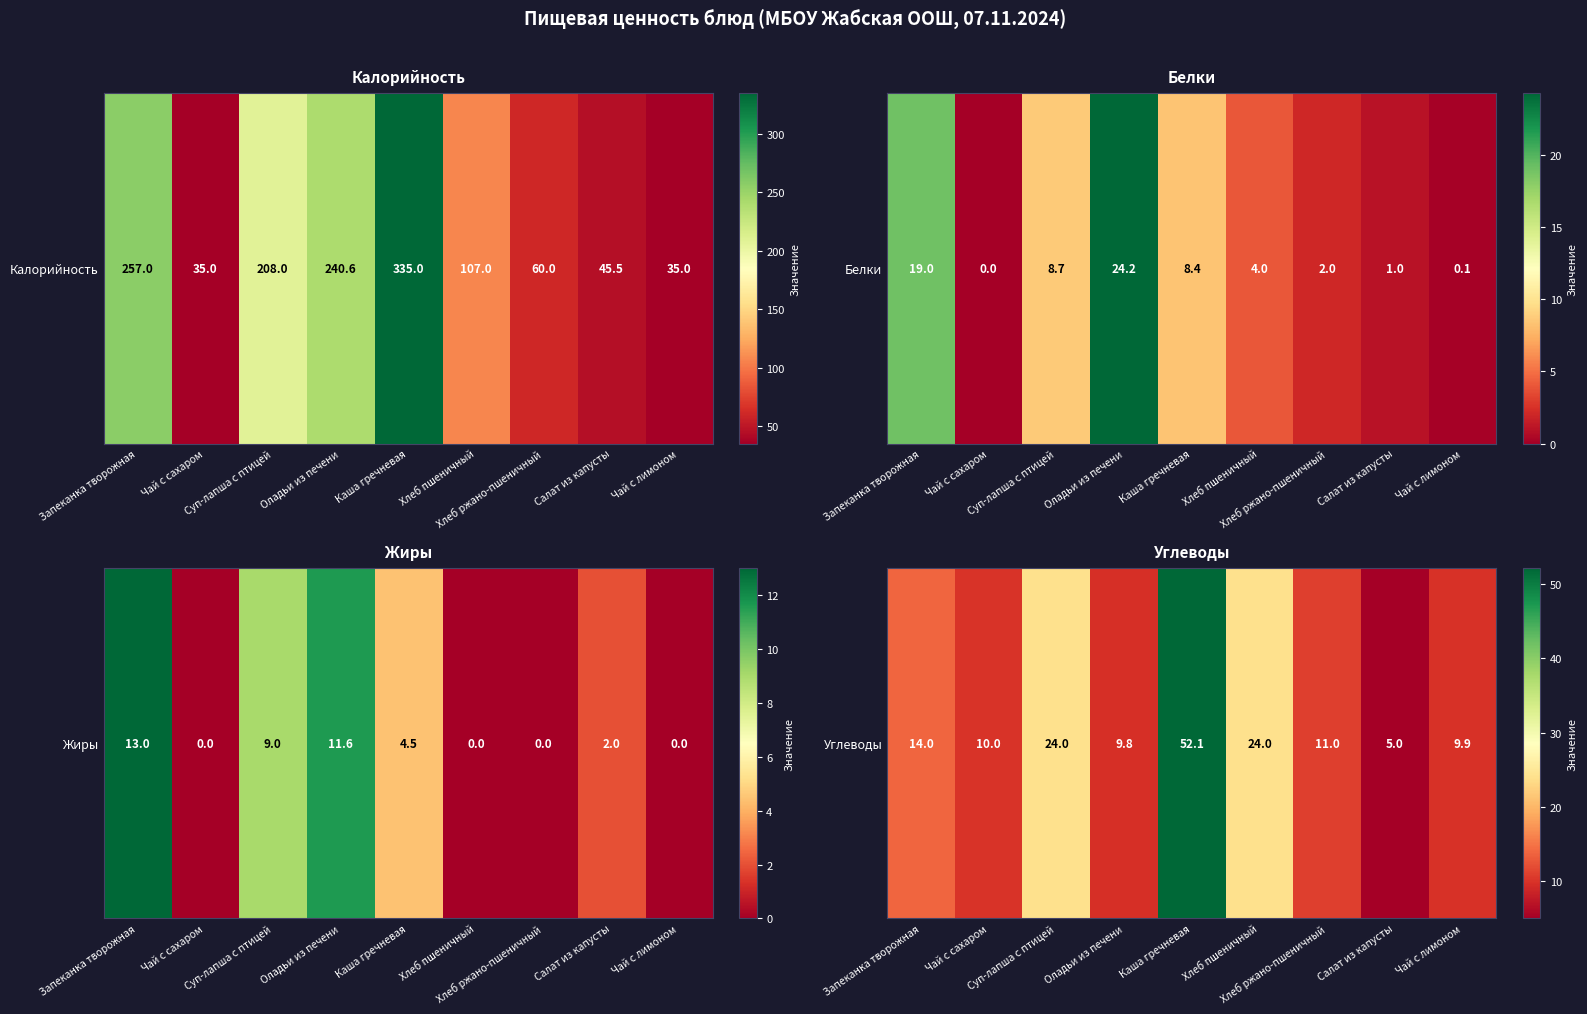

Count the number of values greater than 11.

4